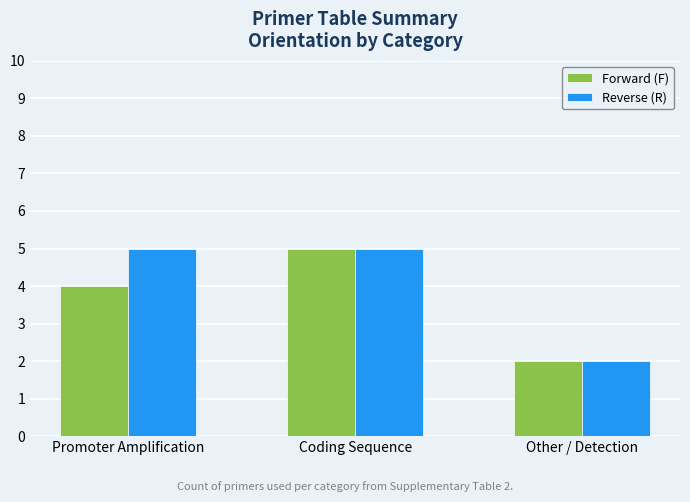

Where is Reverse (R) nearest to the value 3?

Other / Detection